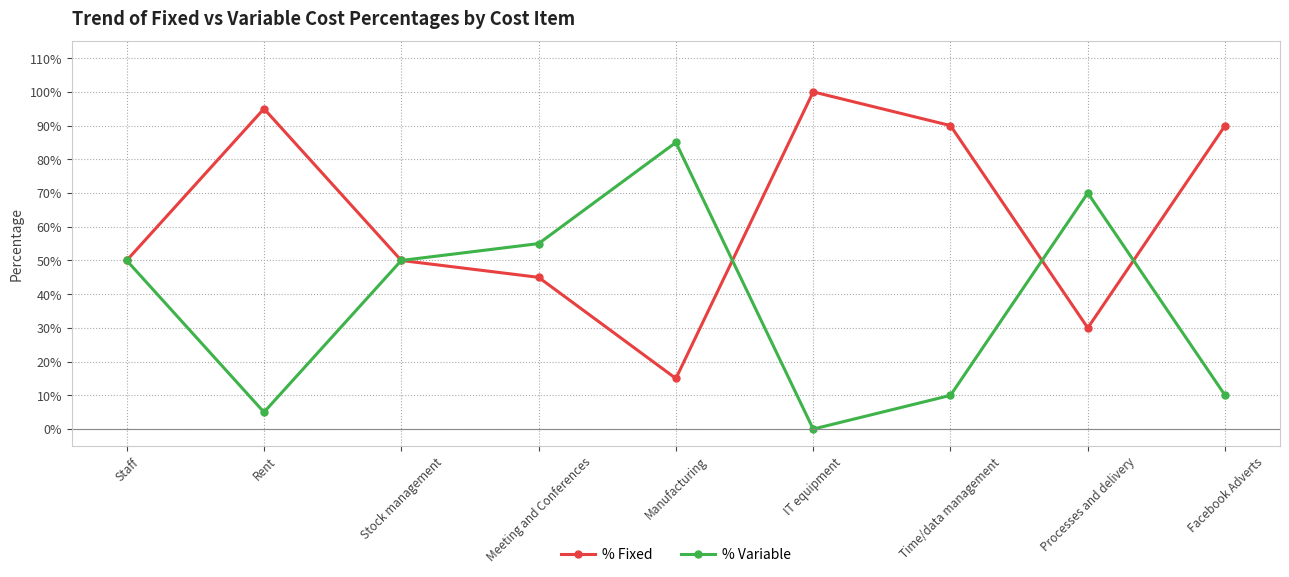

What is the spread (max minus min) of values at IT equipment?

1.0